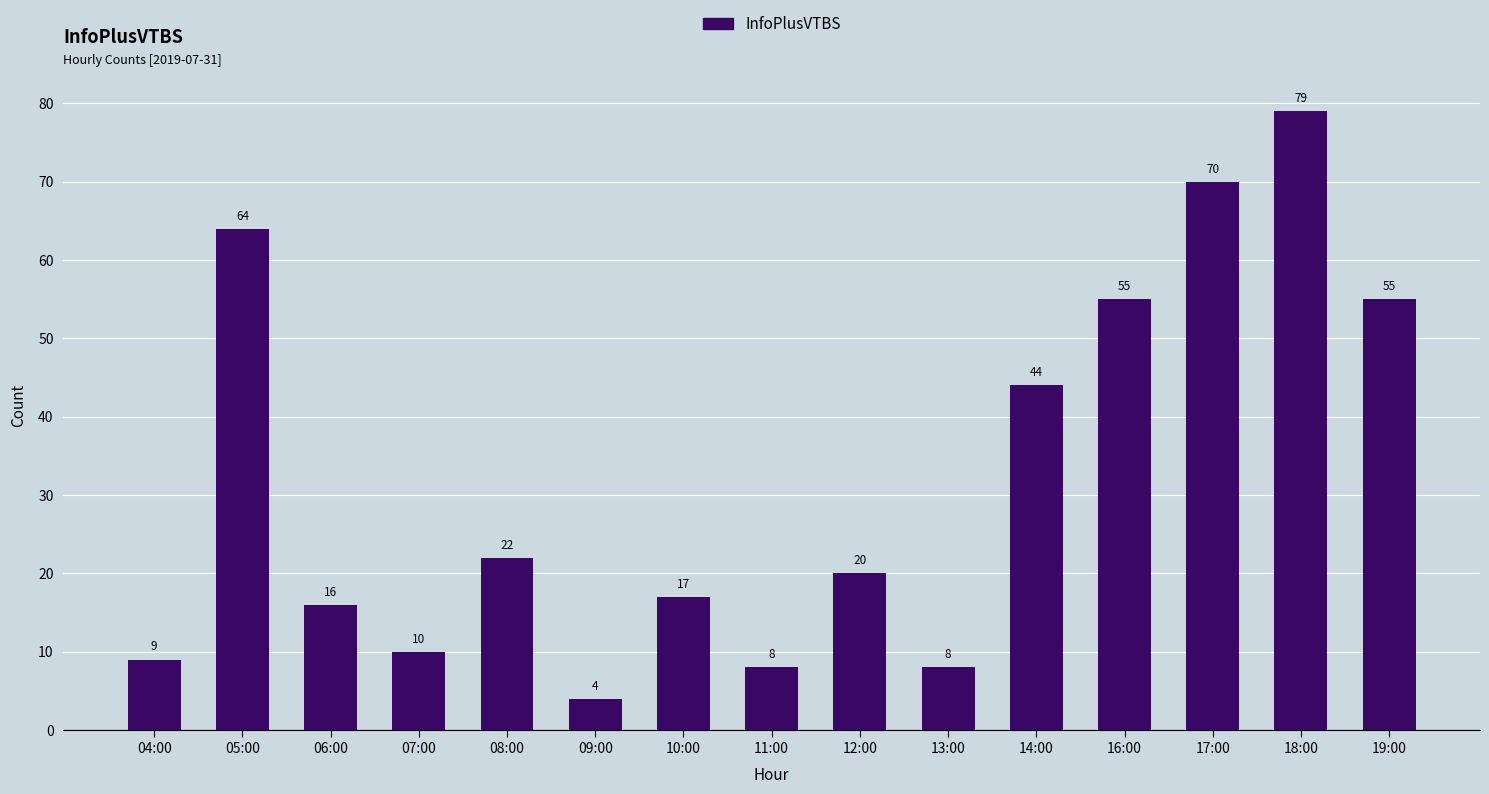

What is the greatest value displayed?

79